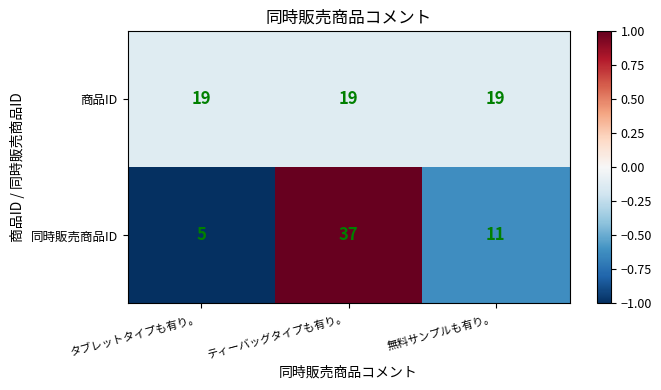

How many categories are shown in the chart?

3